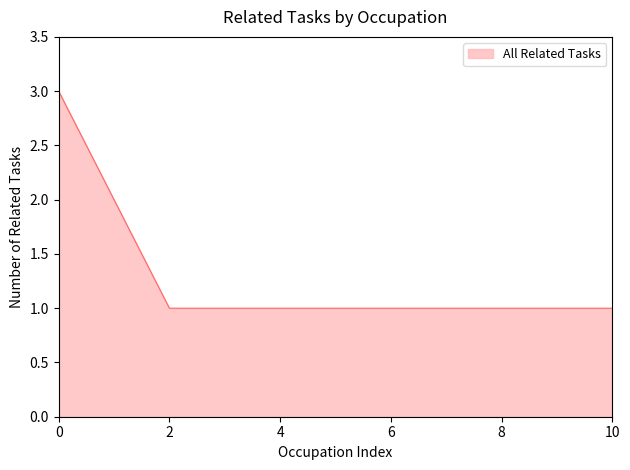

What is the maximum value shown in the chart?

3